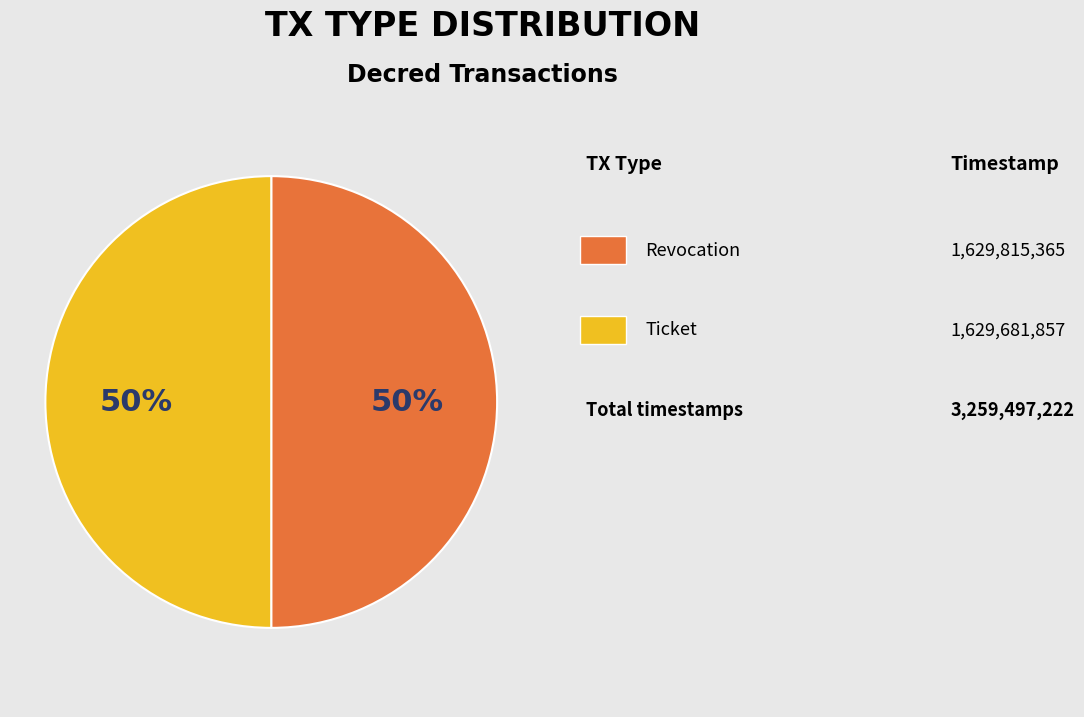

Count the number of slices in the pie.

2